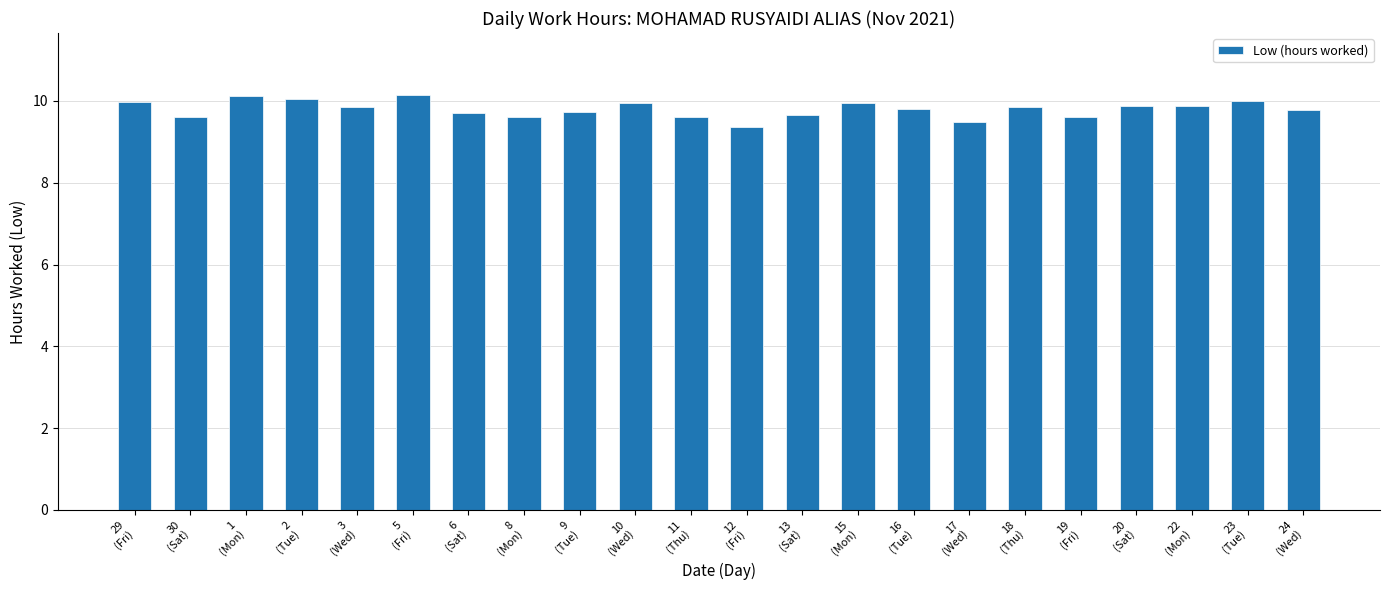

What is the minimum value shown in the chart?

9.4